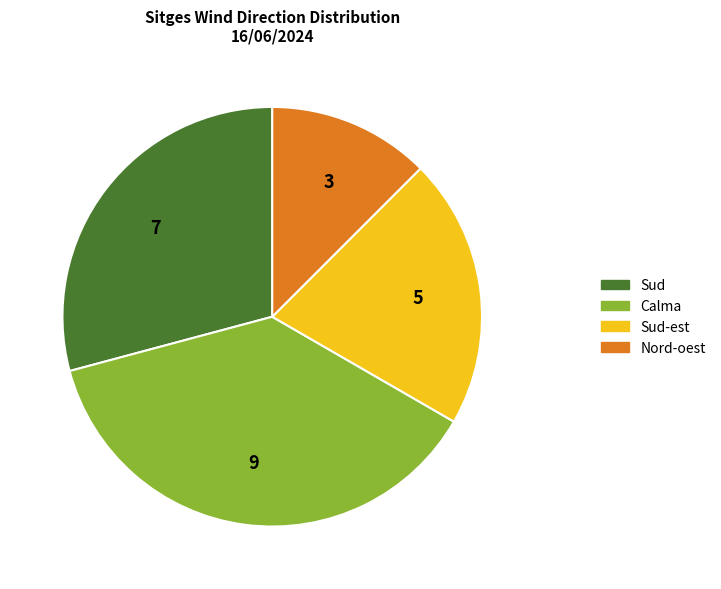

Is there a majority slice in this chart?

No